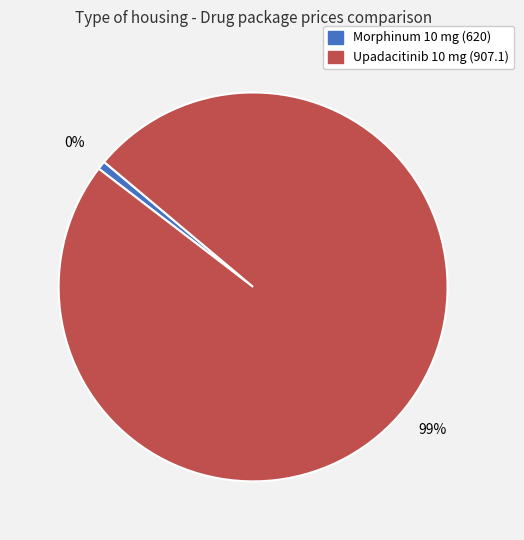

Does Morphinum 10 mg (620) account for over 50% of the chart?

No